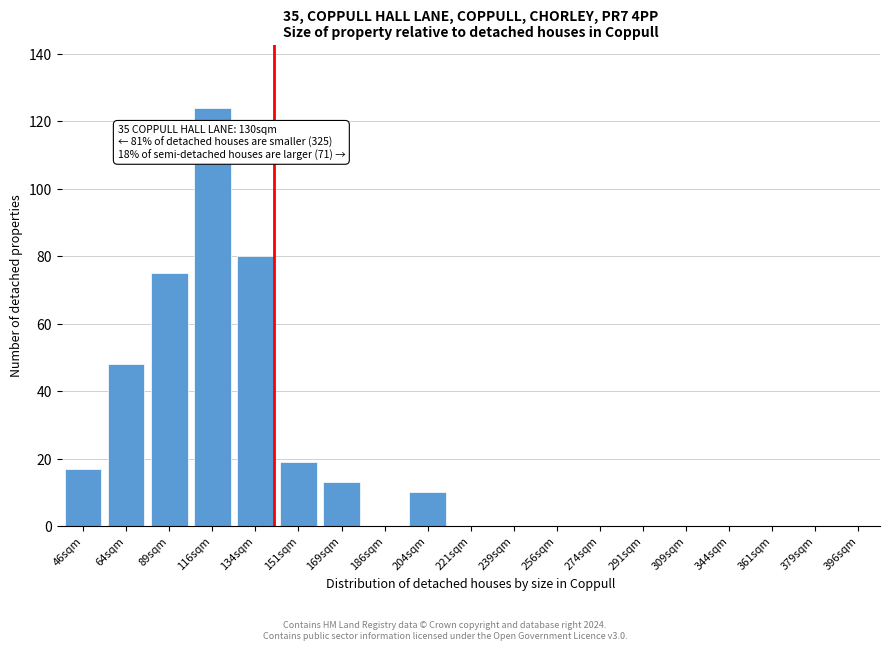

Reading left to right, extract all data points from this chart.

46sqm=17	64sqm=48	89sqm=75	116sqm=124	134sqm=80	151sqm=19	169sqm=13	186sqm=0	204sqm=10	221sqm=0	239sqm=0	256sqm=0	274sqm=0	291sqm=0	309sqm=0	344sqm=0	361sqm=0	379sqm=0	396sqm=0